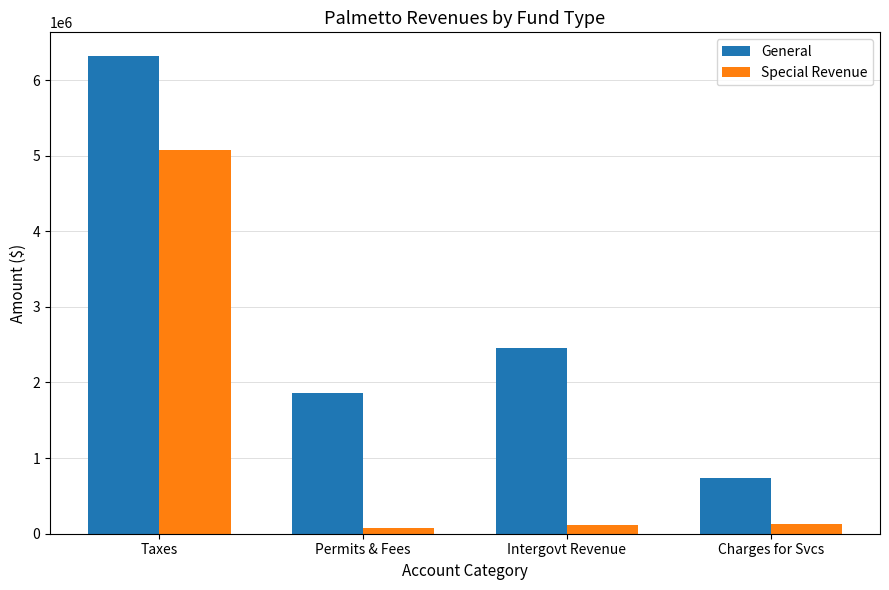

What is the difference between the second highest and minimum values in the General series?

1714645